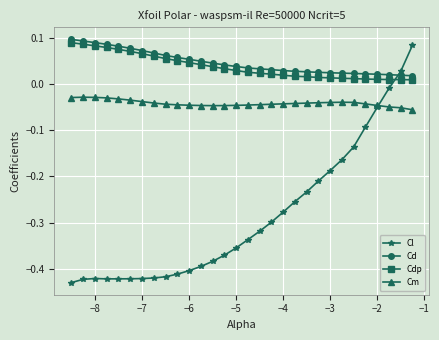

What is the sum of all Cm values?

-1.2